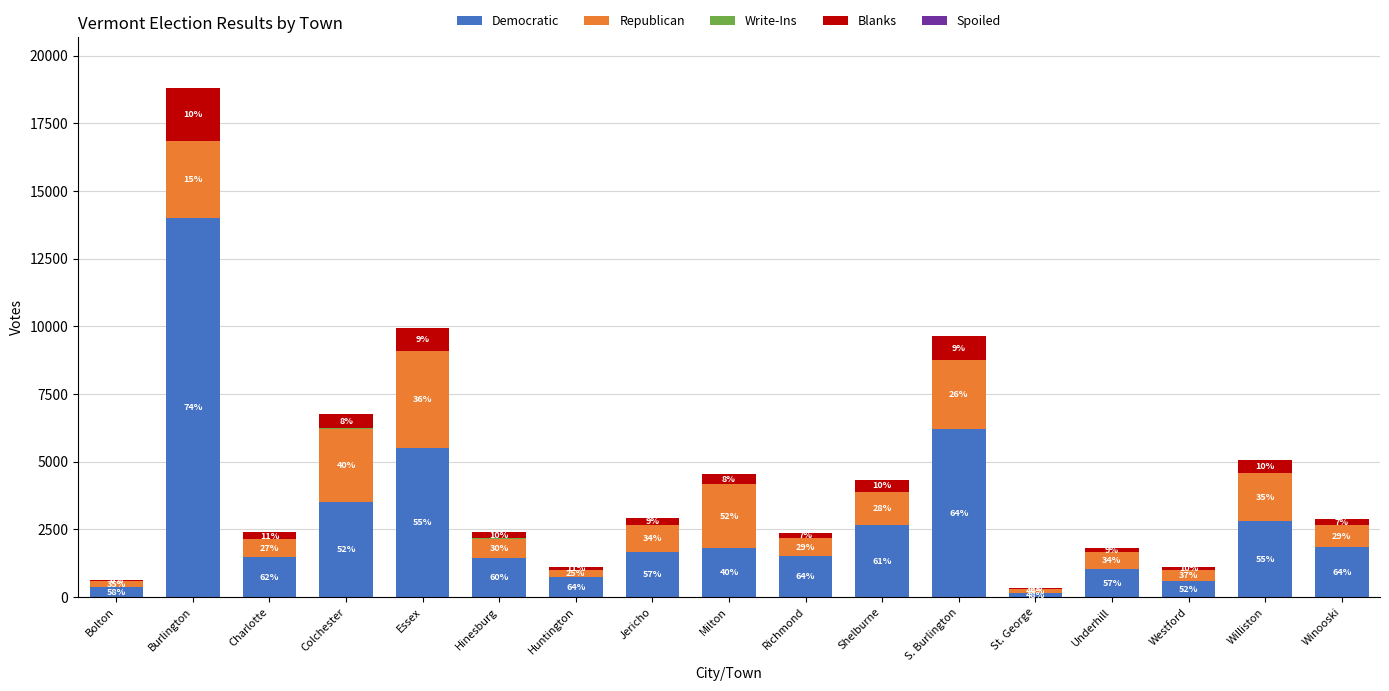

Are the bars horizontal?

No